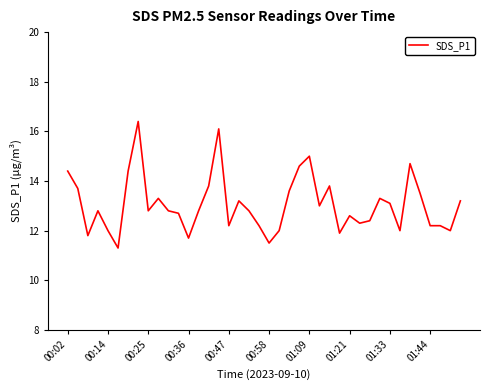

Reading left to right, what are all the values shown in this chart?

14.4	13.7	11.8	12.8	12.0	11.3	14.4	16.4	12.8	13.3	12.8	12.7	11.7	12.8	13.8	16.1	12.2	13.2	12.8	12.2	11.5	12.0	13.6	14.6	15.0	13.0	13.8	11.9	12.6	12.3	12.4	13.3	13.1	12.0	14.7	13.5	12.2	12.2	12.0	13.2